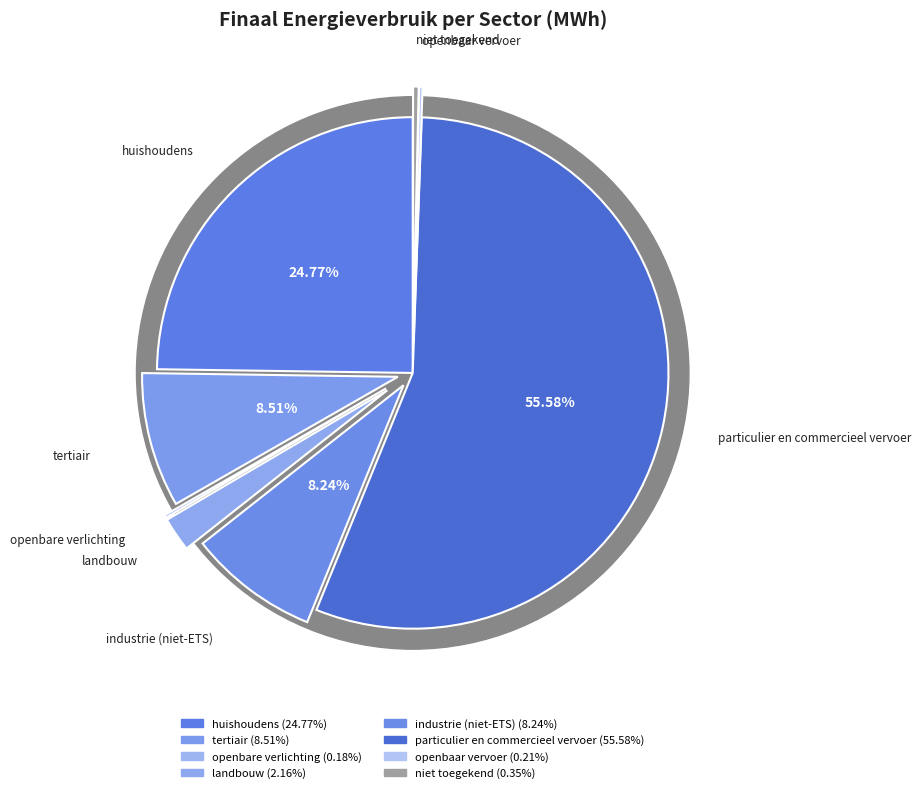

What percentage do niet toegekend and openbare verlichting together represent?

0.5%